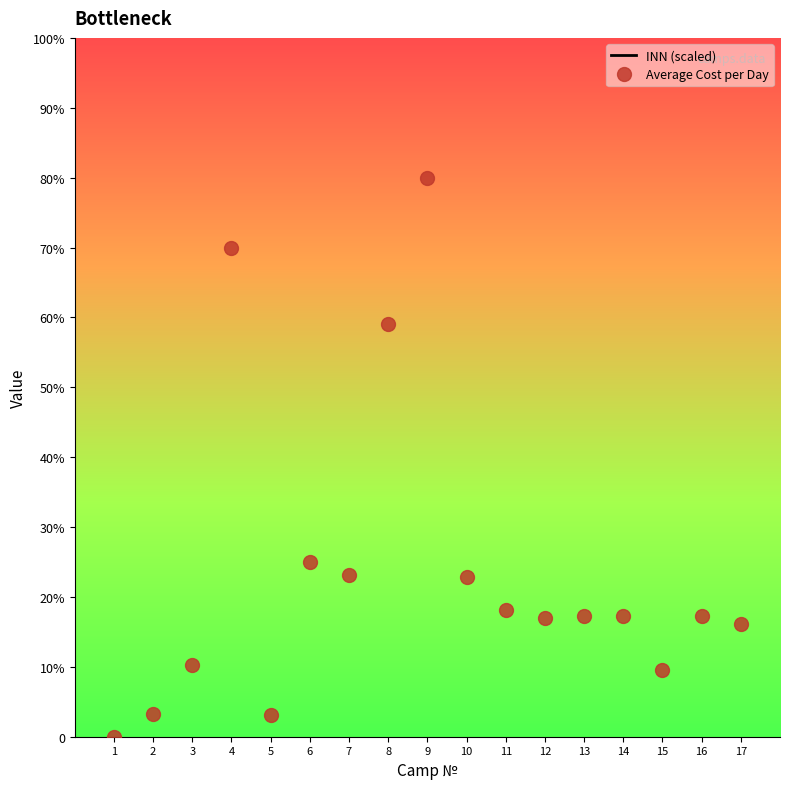

Reading right to left, extract all data points from this chart.

INN (scaled): 17=66731.0	16=66731.0	15=66200.2	14=66722.7	13=66722.7	12=66731.3	11=66050.0	10=66600.1	9=66702.2	8=66860.7	7=66060.0	6=66722.9	5=66170.2	4=66712.9	3=66610.0	2=66280.1	1=66709.9
Average Cost per Day: 17=1617.0	16=1728.6	15=948.0	14=1730.0	13=1730.0	12=1700.0	11=1809.5	10=2285.7	9=8000.0	8=5913.0	7=2310.0	6=2500.0	5=304.0	4=7000.0	3=1026.0	2=325.4	1=0.0